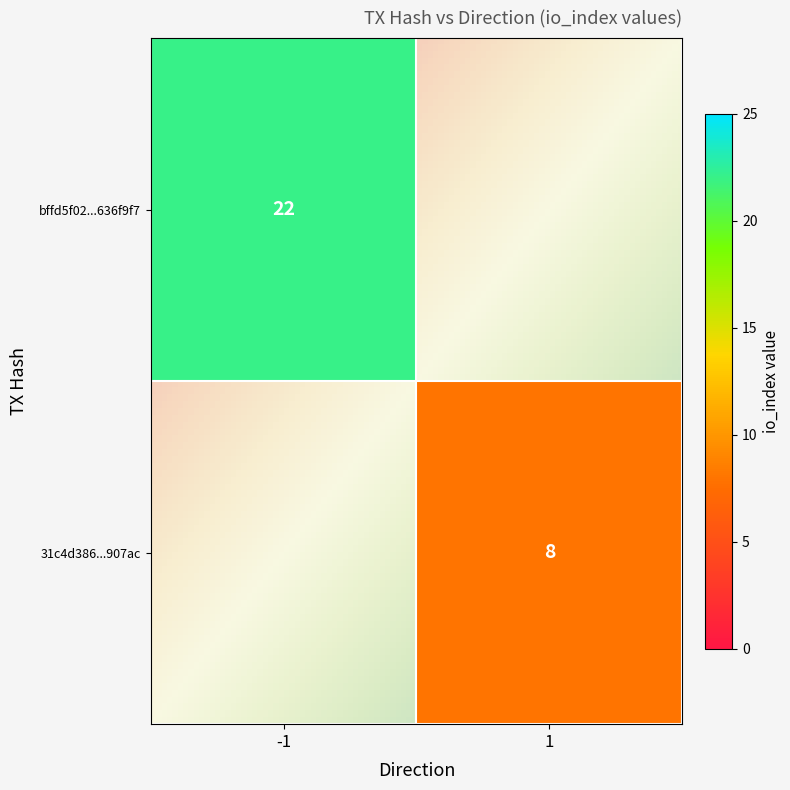

What is the difference between the bffd5f02009832c041171842bfe4da19636f9f7 values at direction and io_index?

23